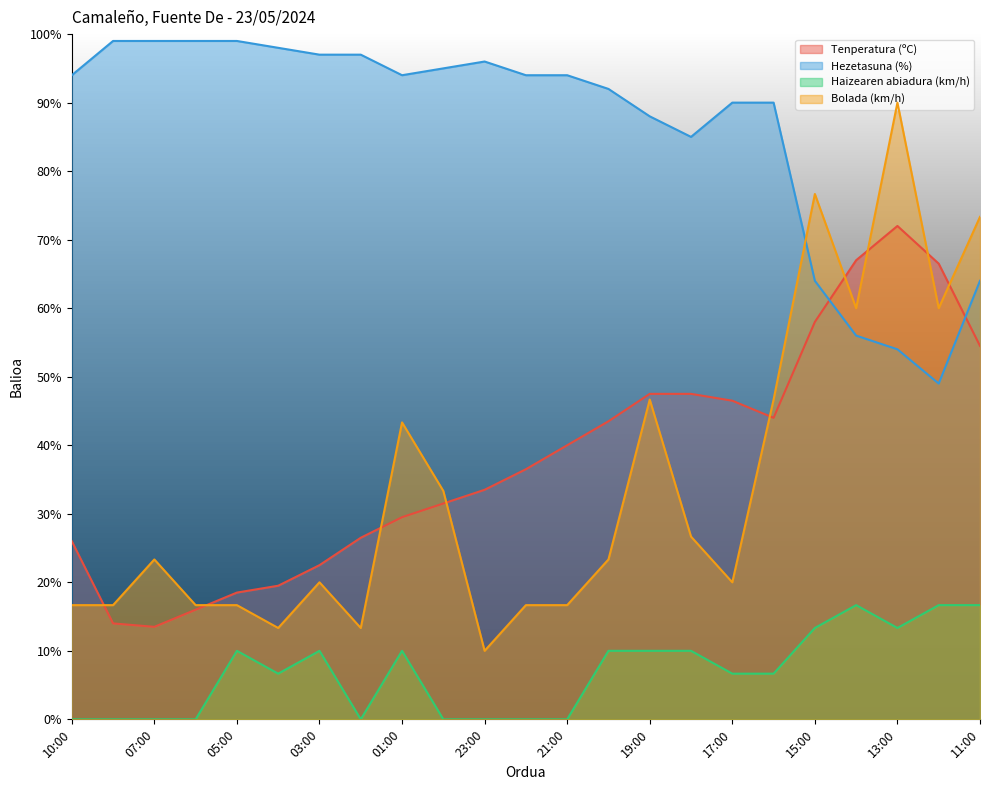

In Tenperatura (ºC), how many points are higher than both neighbors (excluding endpoints)?

1